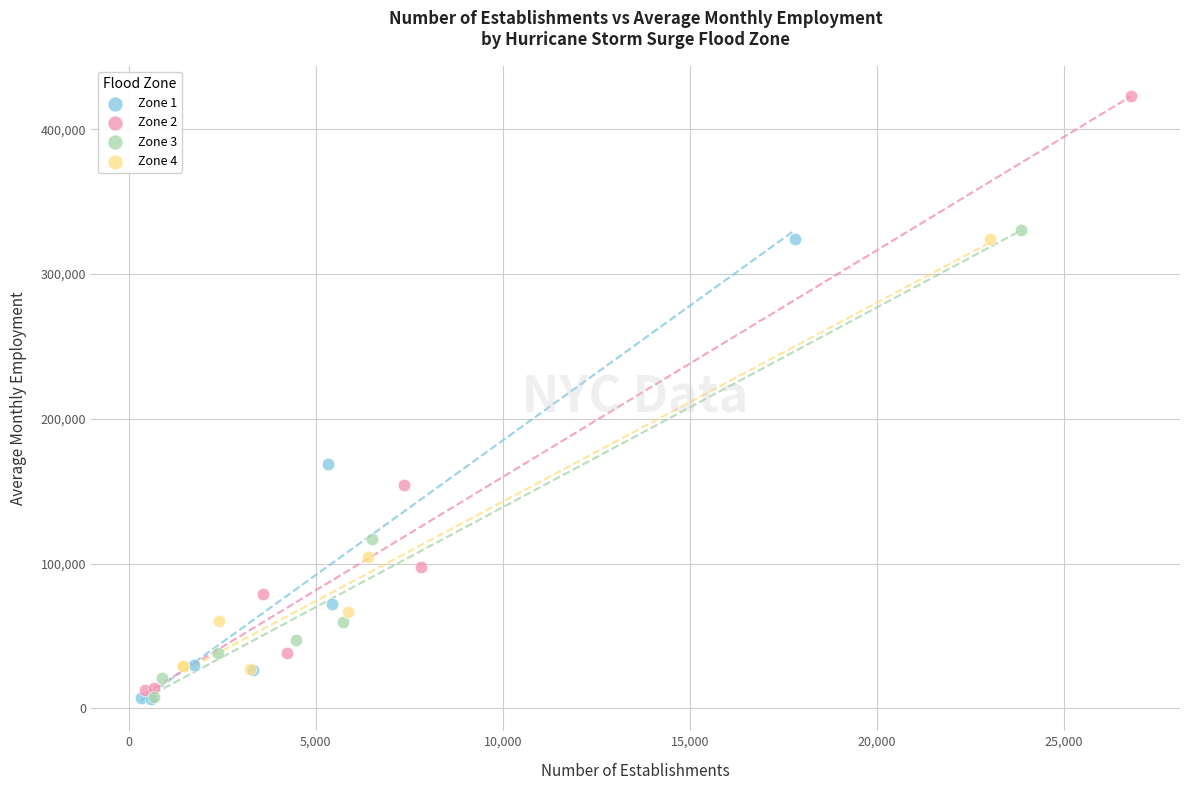

Which series has the largest Y range (max minus min)?

Zone 2